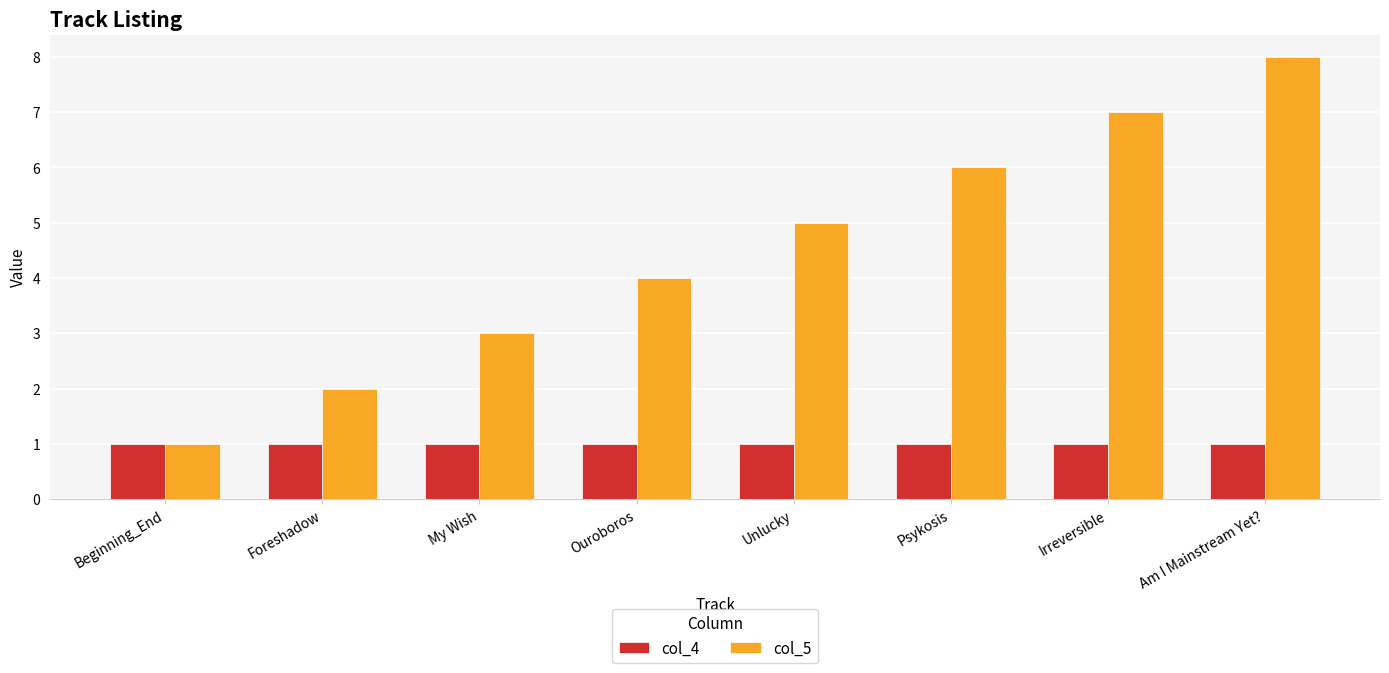

Is the value of col_5 at Am I Mainstream Yet? greater than the value of col_4 at Beginning_End?

Yes